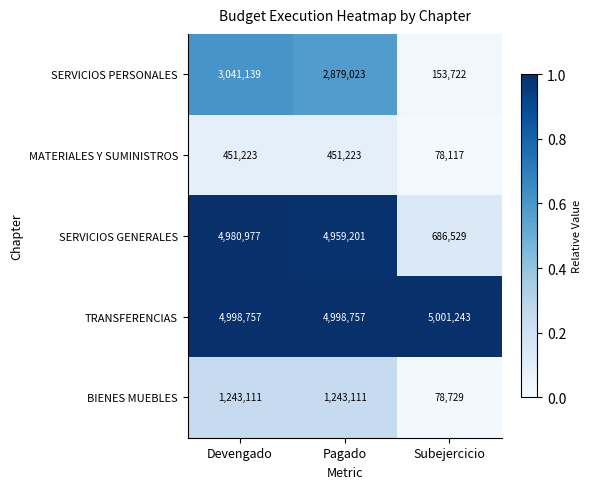

Reading right to left, extract all data points from this chart.

SERVICIOS PERSONALES: 153722	2879023	3041139
MATERIALES Y SUMINISTROS: 78117	451223	451223
SERVICIOS GENERALES: 686529	4959201	4980977
TRANSFERENCIAS: 5001243	4998757	4998757
BIENES MUEBLES: 78729	1243111	1243111